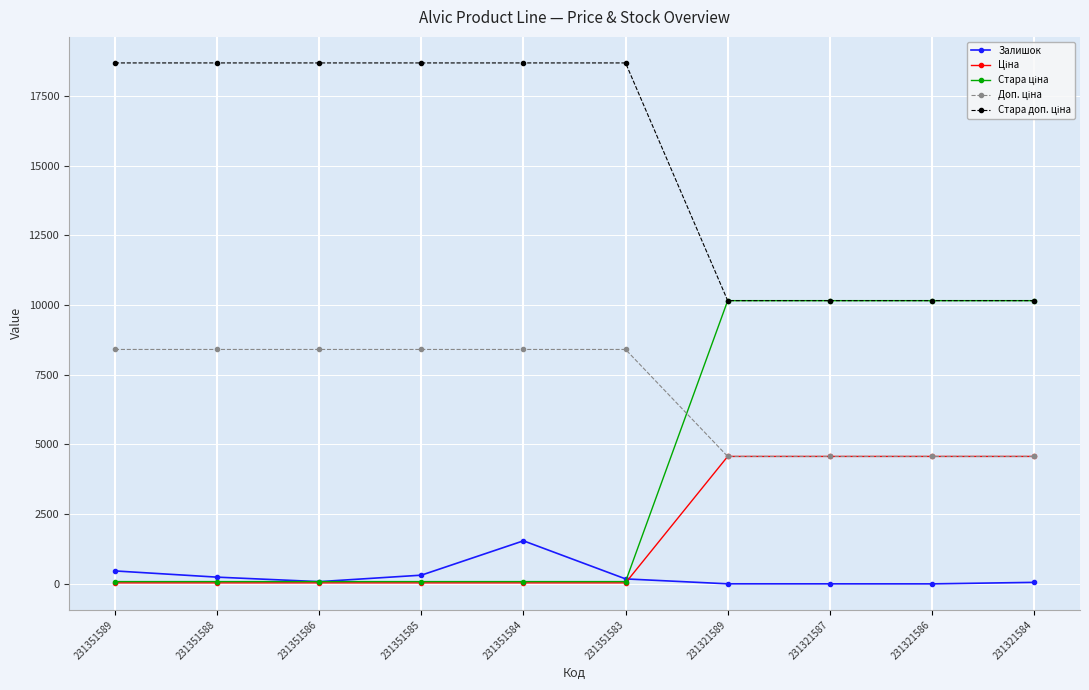

At which label does Залишок reach its peak?

231351584